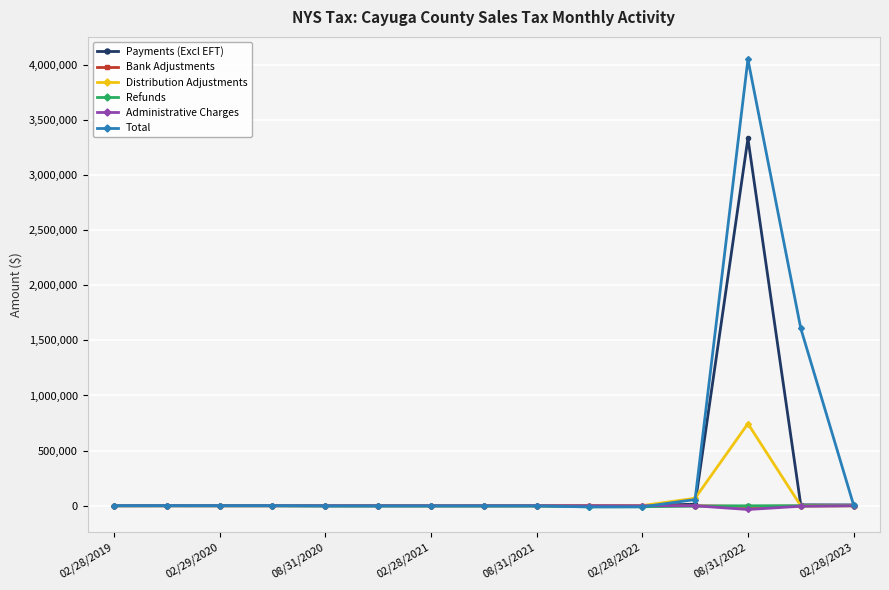

What is the maximum value for Distribution Adjustments?

744595.4